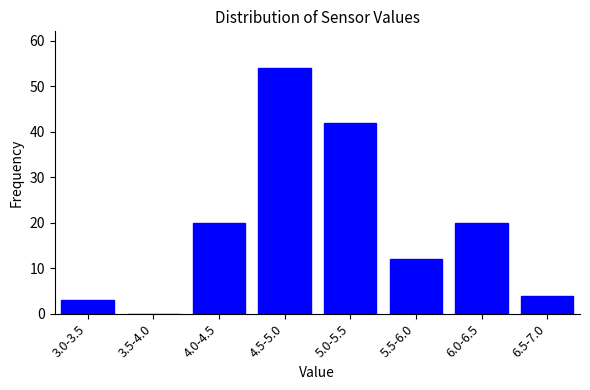

Reading left to right, extract all data points from this chart.

3.0-3.5=3	3.5-4.0=0	4.0-4.5=20	4.5-5.0=54	5.0-5.5=42	5.5-6.0=12	6.0-6.5=20	6.5-7.0=4